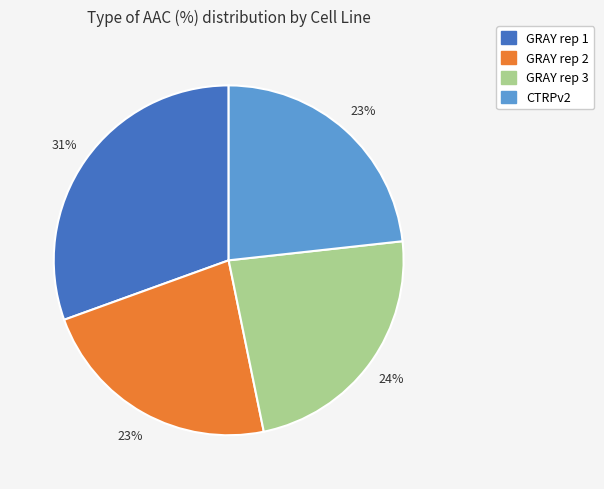

Is the sum of CTRPv2 and GRAY rep 1 greater than half?

Yes